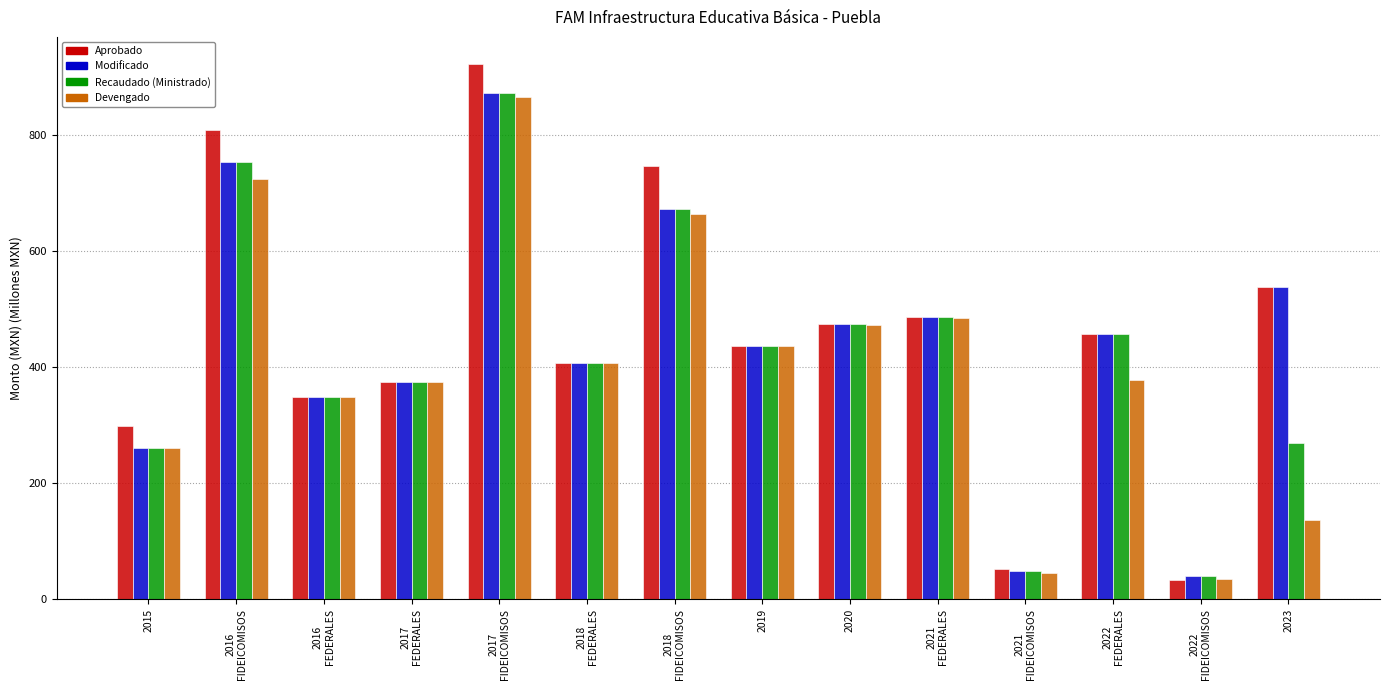

Where is Recaudado (Ministrado) nearest to the value 456?

2022
FEDERALES